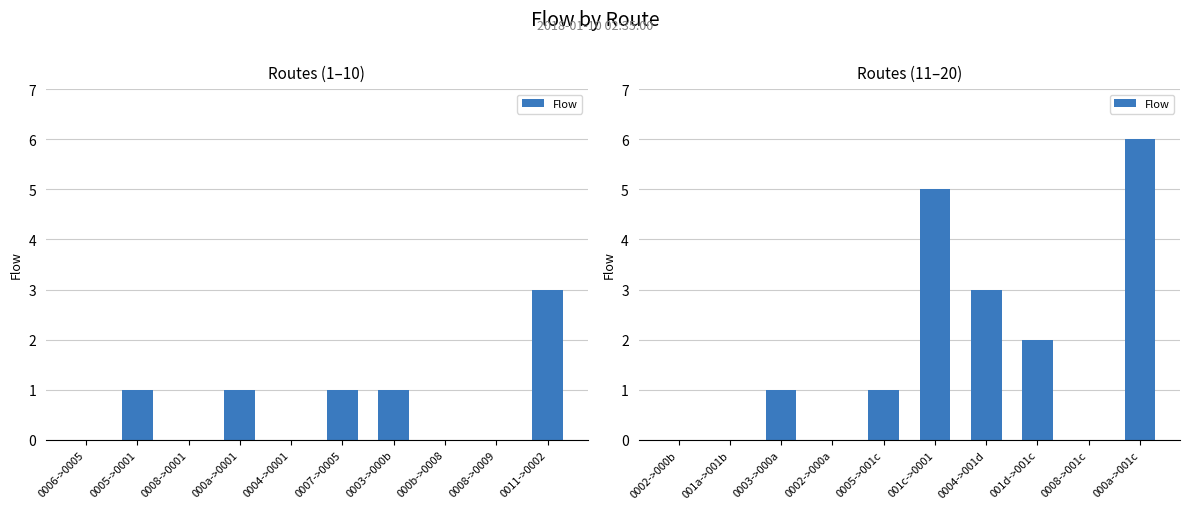

How many series are shown in this chart?

1